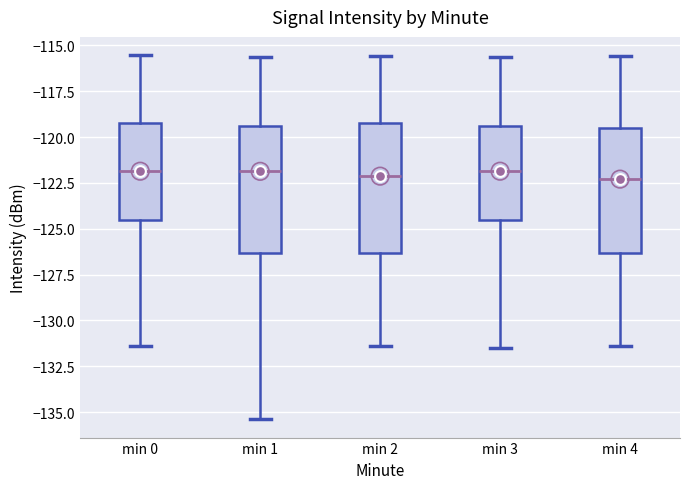

Where is the upper edge of the box for min 3 on the y-axis? The values are not printed on the chart, so give them approximately, as read against the axis.

-119.5